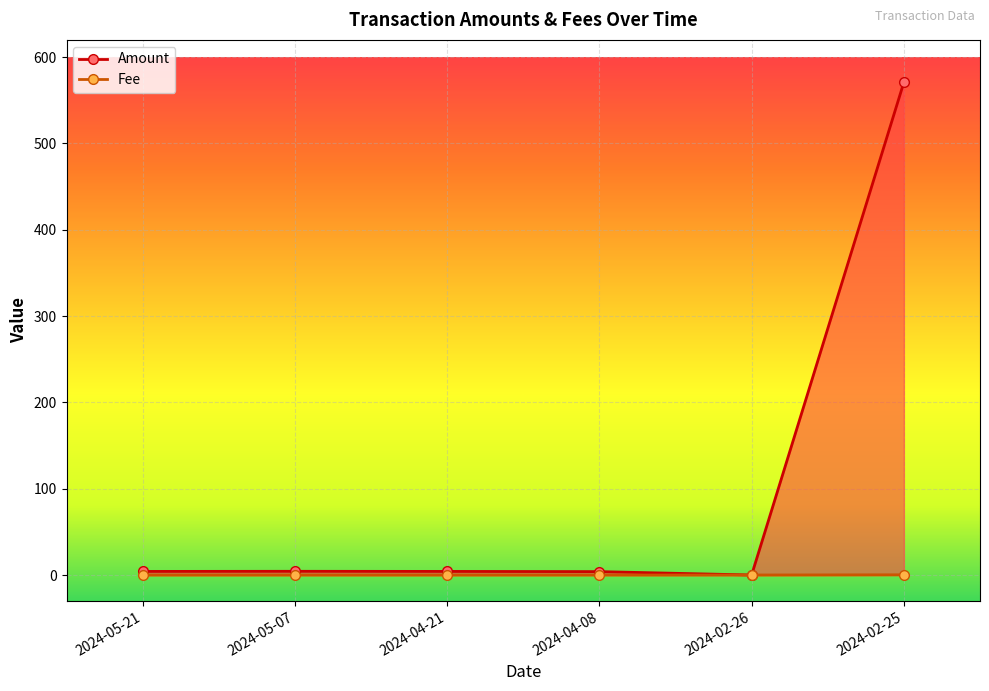

Rank the series by their maximum value, from lowest to highest.

Fee, Amount